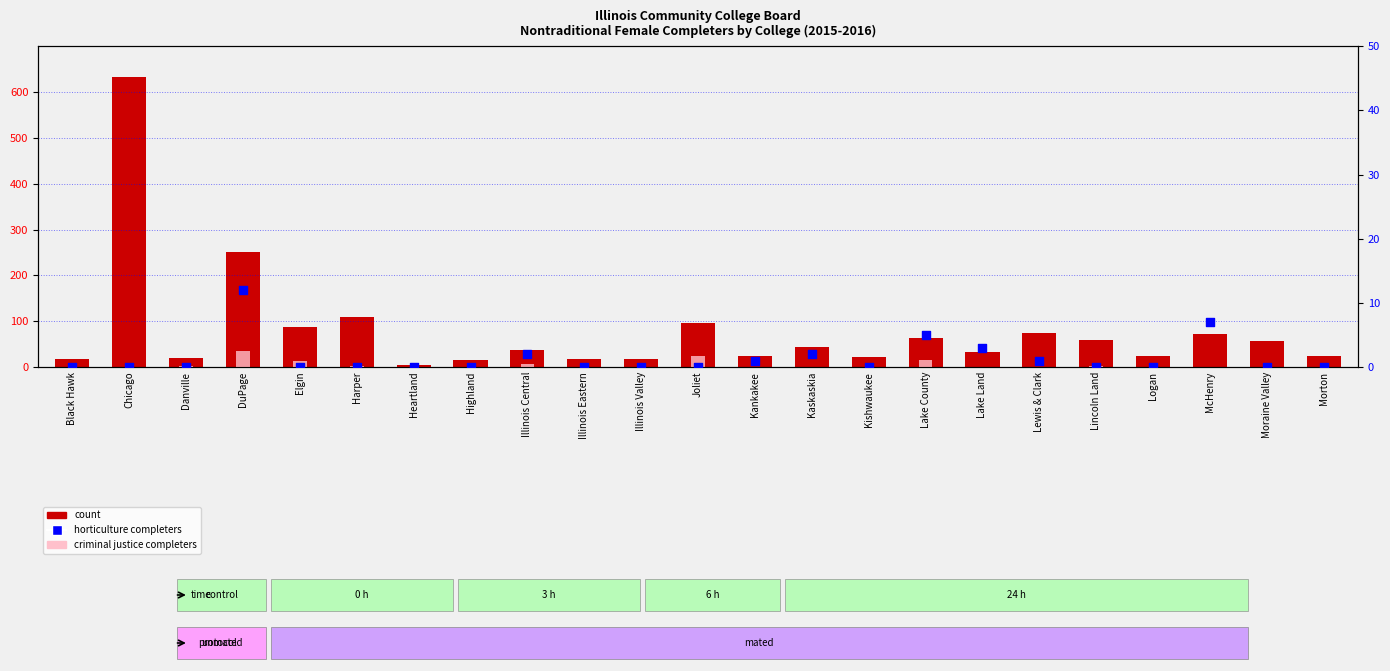

Which series contains the highest Y value?

count